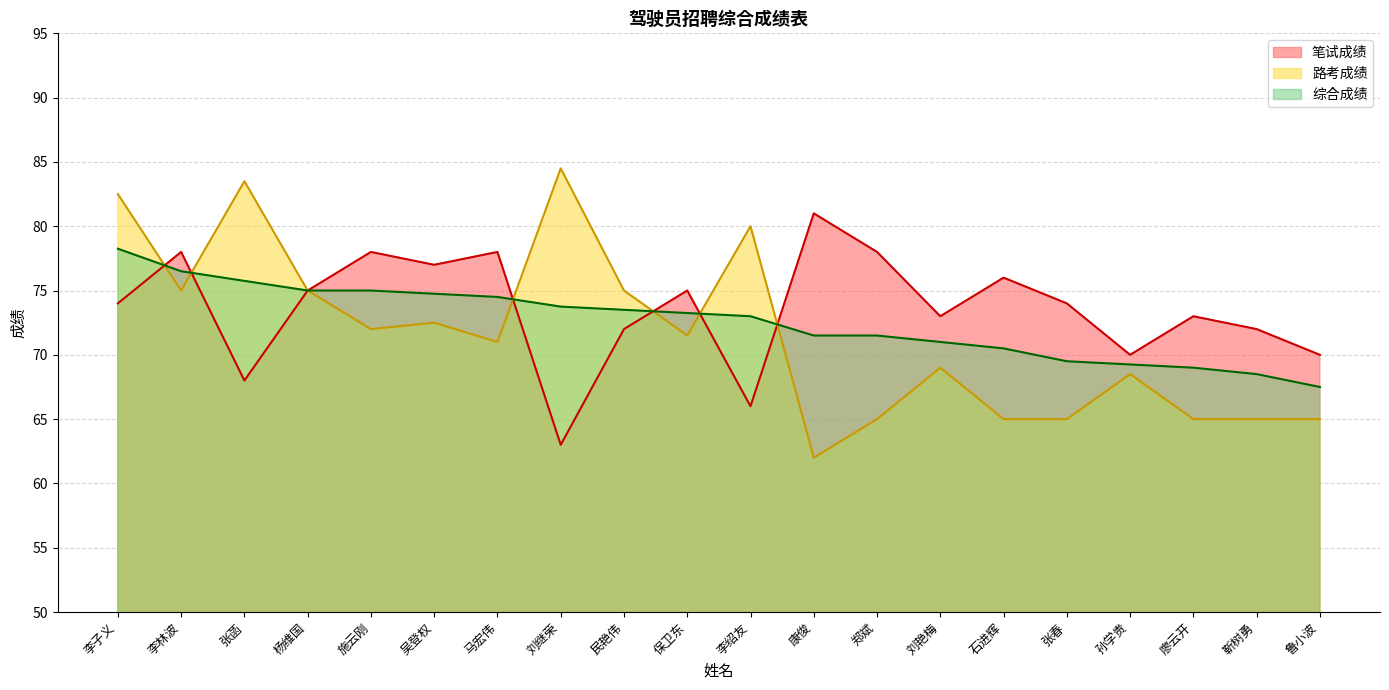

Which category has the lowest value in the 笔试成绩 series?

刘继荣